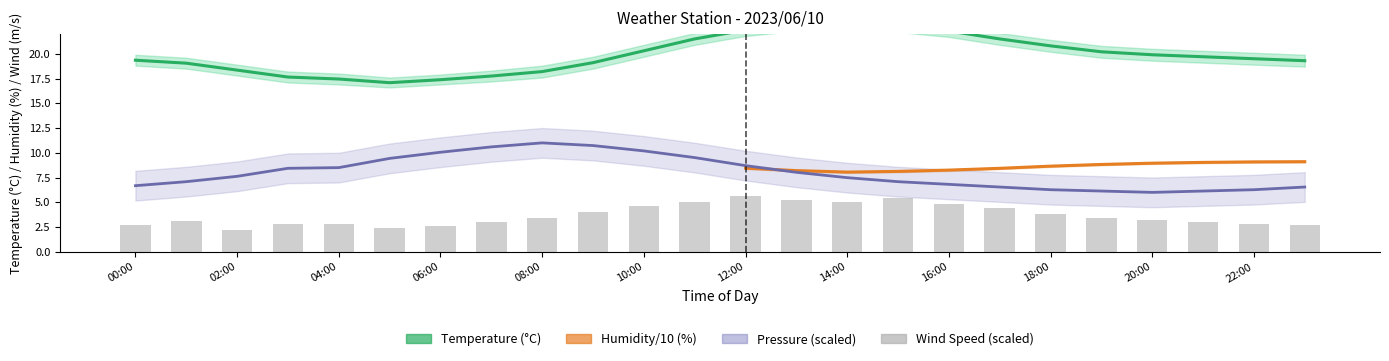

Is it true that Wind Speed equals 3.4 at 08:00?

True